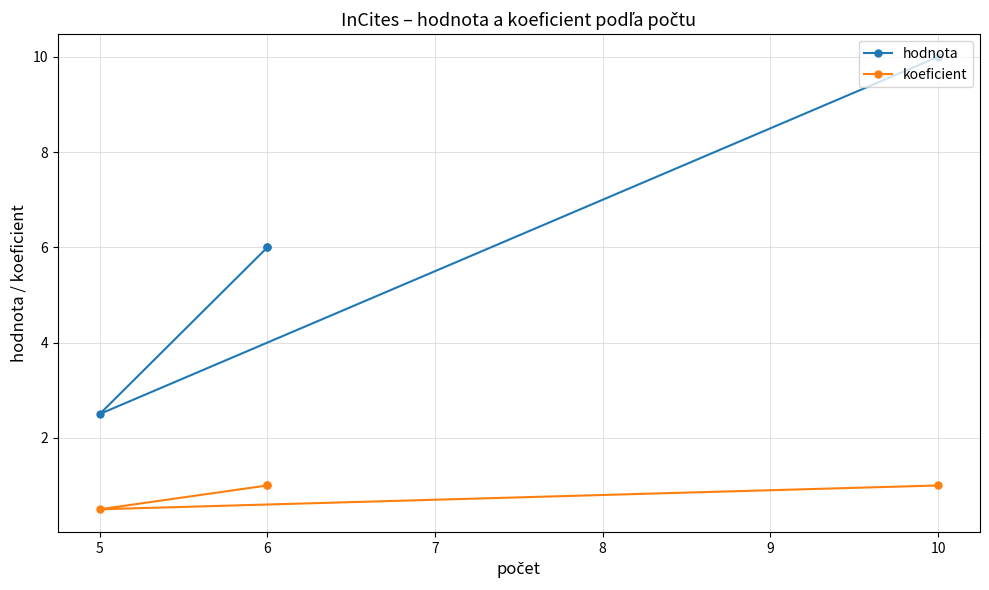

True or false: koeficient has more than 0 interior local peaks.

False